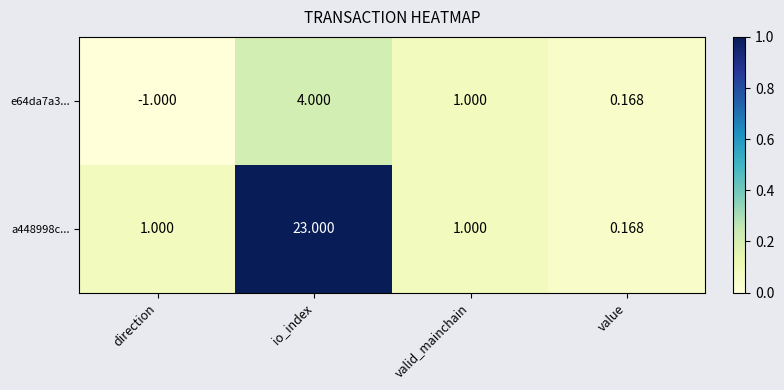

At which category is the sum across all series the highest?

io_index